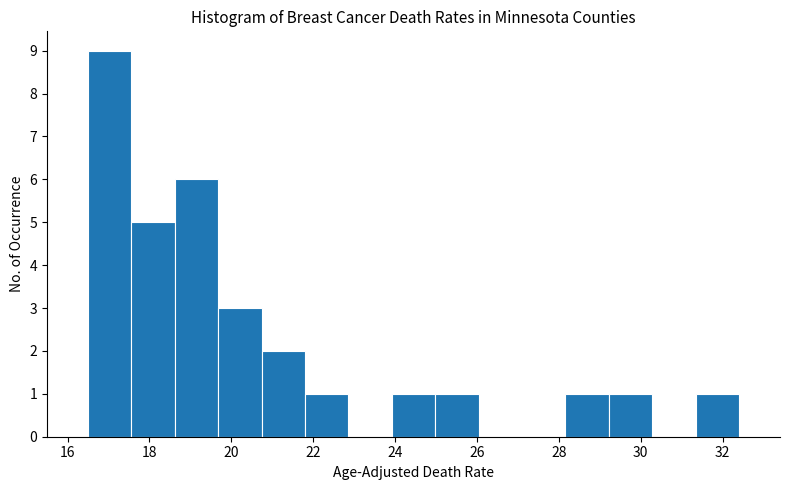

Reading left to right, list every bar in this chart as the range it spans on the x-axis followed by its height. Neither the bar edges nor the heights are printed on the chart, so give them approximately, as read against the axes.

16.50 to 17.56: 9
17.56 to 18.62: 5
18.62 to 19.68: 6
19.68 to 20.74: 3
20.74 to 21.80: 2
21.80 to 22.86: 1
22.86 to 23.92: 0
23.92 to 24.98: 1
24.98 to 26.04: 1
26.04 to 27.10: 0
27.10 to 28.16: 0
28.16 to 29.22: 1
29.22 to 30.28: 1
30.28 to 31.34: 0
31.34 to 32.40: 1